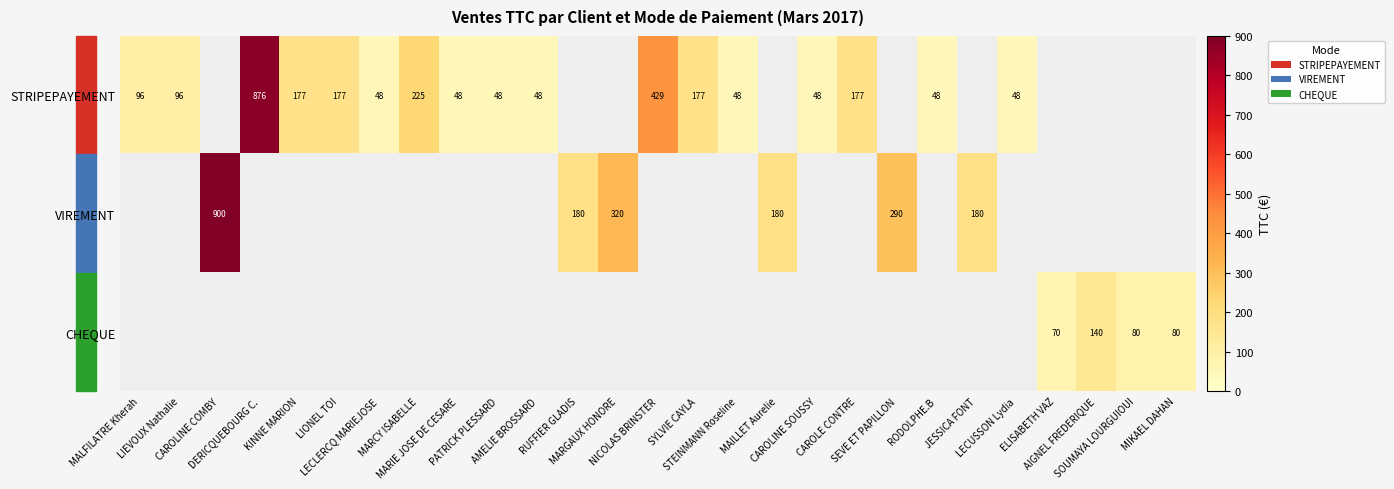

What is the difference between the maximum and minimum values in the row_0 series?

828.0